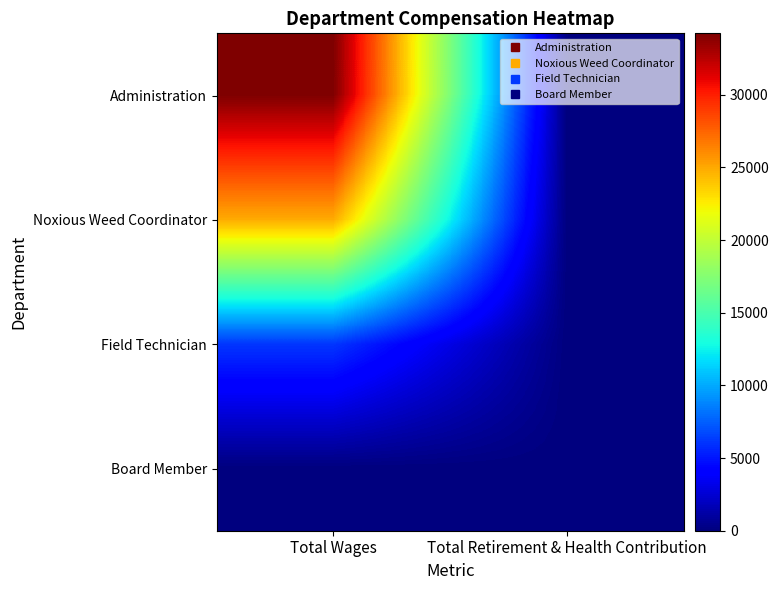

Which series changed the most between Total Wages and Total Retirement & Health Contribution?

Administration